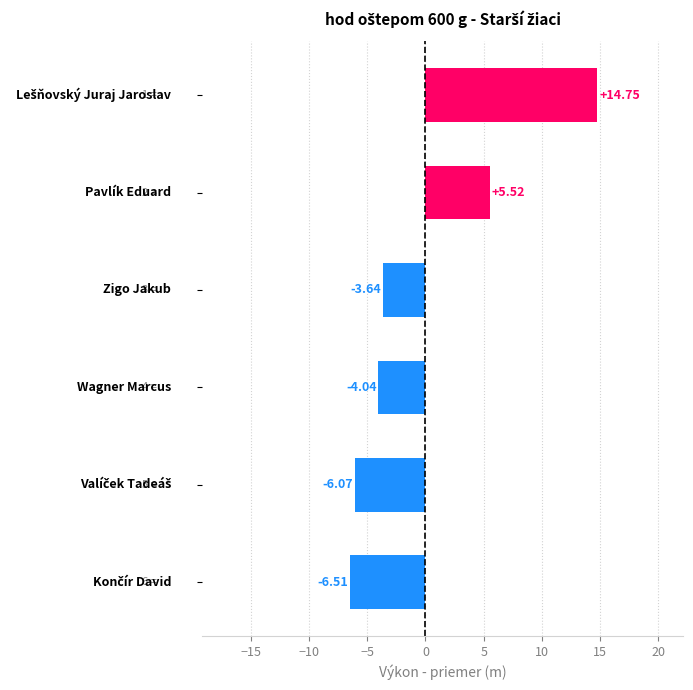

How many data points are less than -3?

4